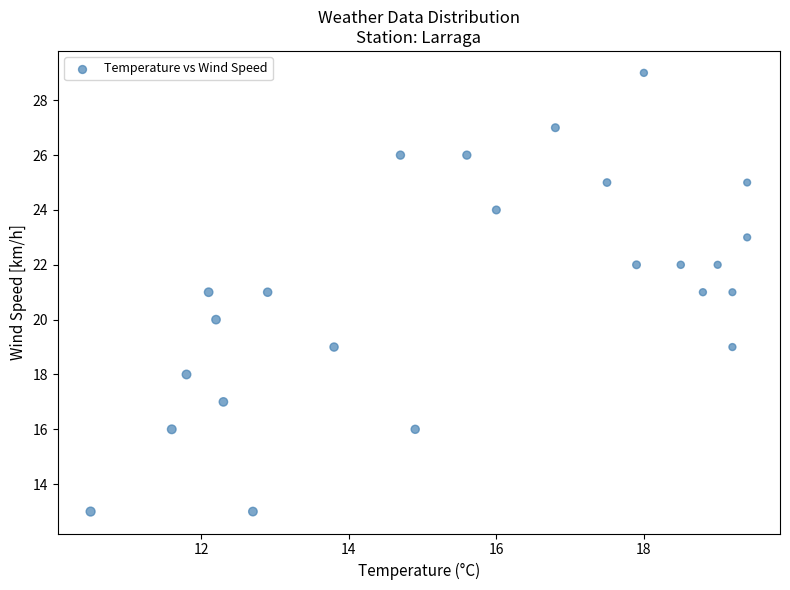

What is the range of Y values (max minus min)?

16